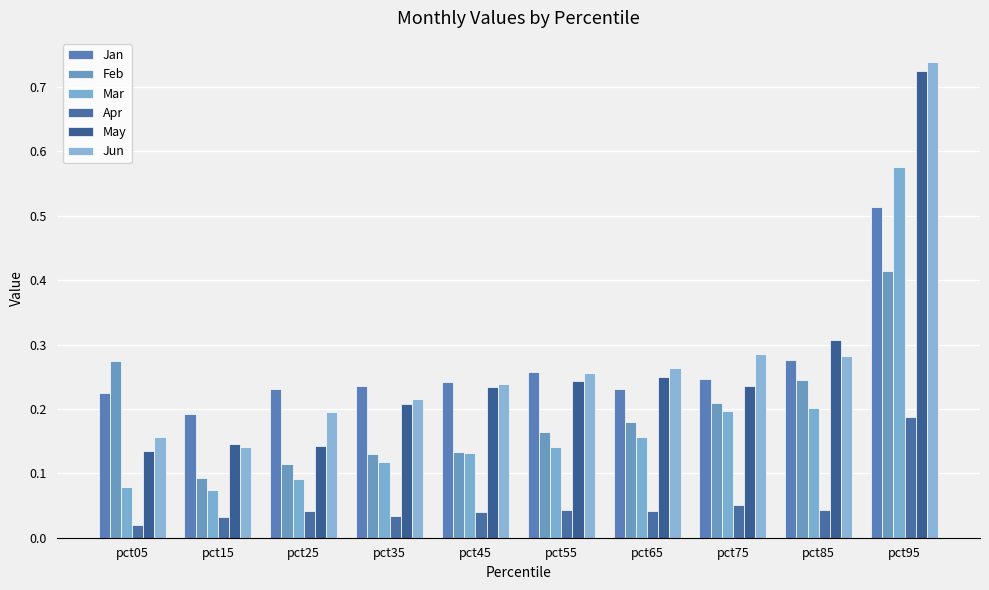

Is the value of Mar at pct75 greater than the value of Feb at pct45?

Yes